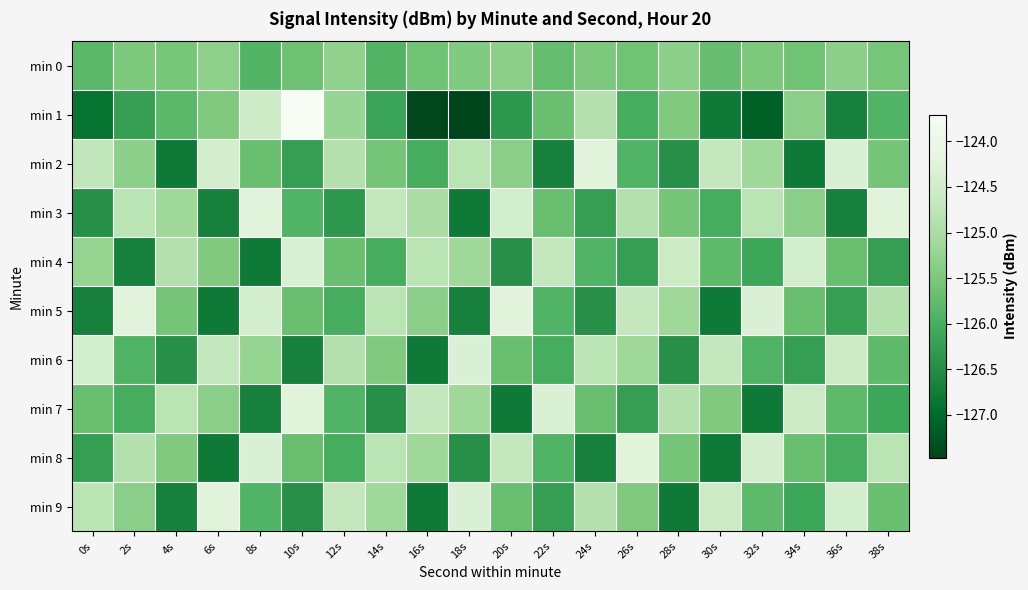

Rank the series at 20s from lowest to highest value.

min 7, min 4, min 1, min 6, min 9, min 2, min 0, min 8, min 3, min 5